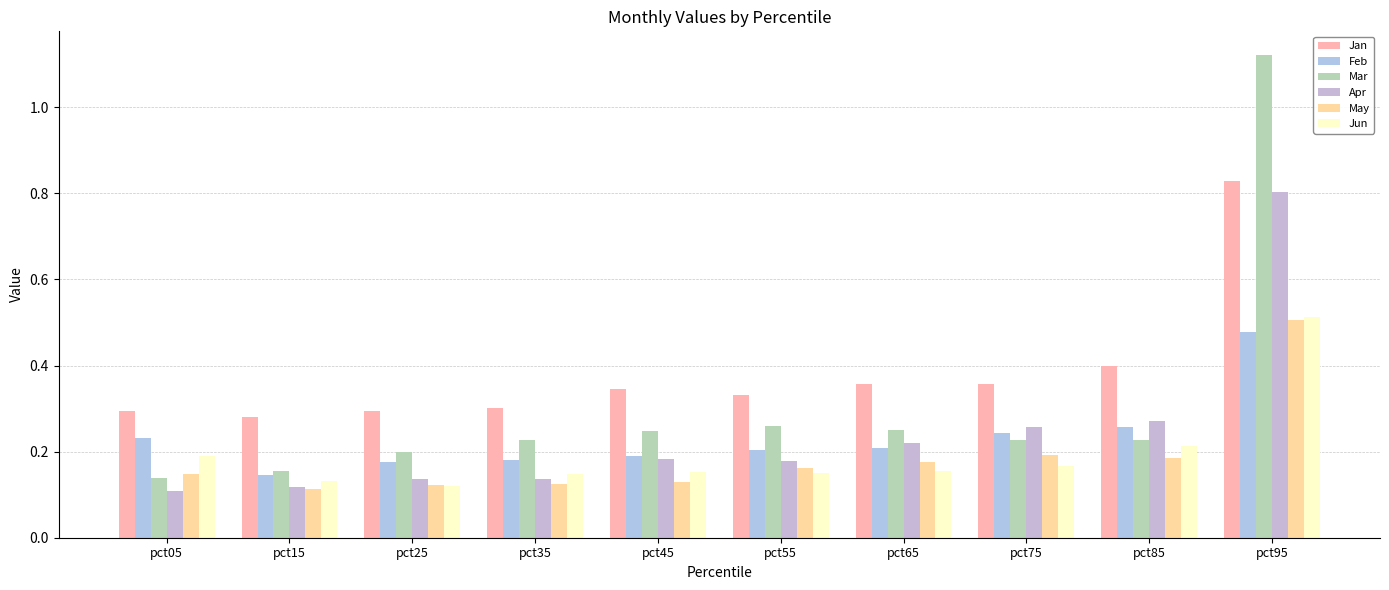

Is the value of Mar at pct45 greater than the value of Apr at pct35?

Yes